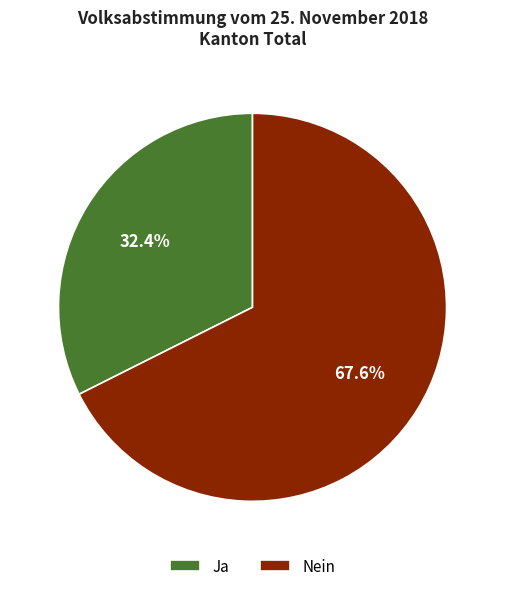

To the nearest percent, what is the difference between the Ja and Nein slice percentages?

35%